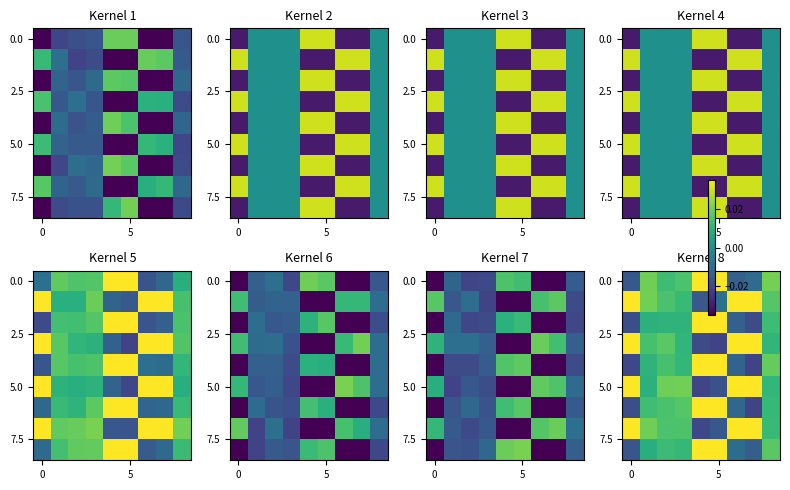

At how many categories does at least one series exceed 0?

9